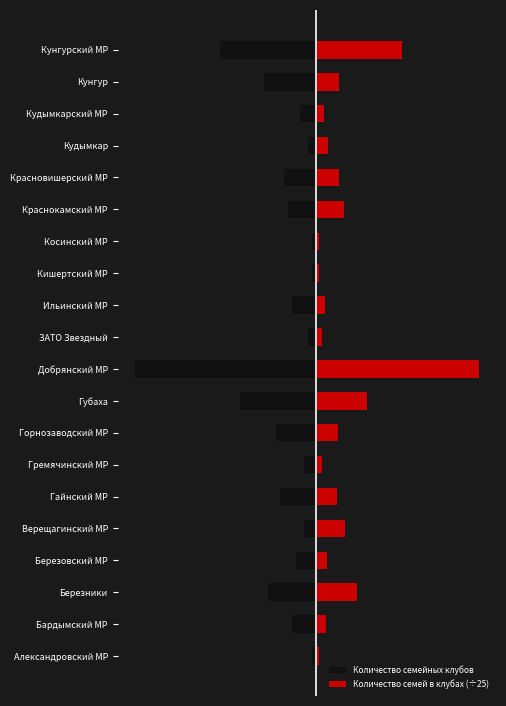

Reading left to right, list all the values displayed in this chart.

Количество семейных клубов: -1.0	-6.0	-12.0	-5.0	-3.0	-9.0	-3.0	-10.0	-19.0	-45.0	-2.0	-6.0	-1.0	-1.0	-7.0	-8.0	-2.0	-4.0	-13.0	-24.0
Количество семей в клубах (÷25): 0.5	2.3	10.2	2.7	7.1	5.0	1.4	5.3	12.6	40.2	1.3	2.2	0.6	0.7	6.8	5.6	2.8	1.8	5.5	21.2